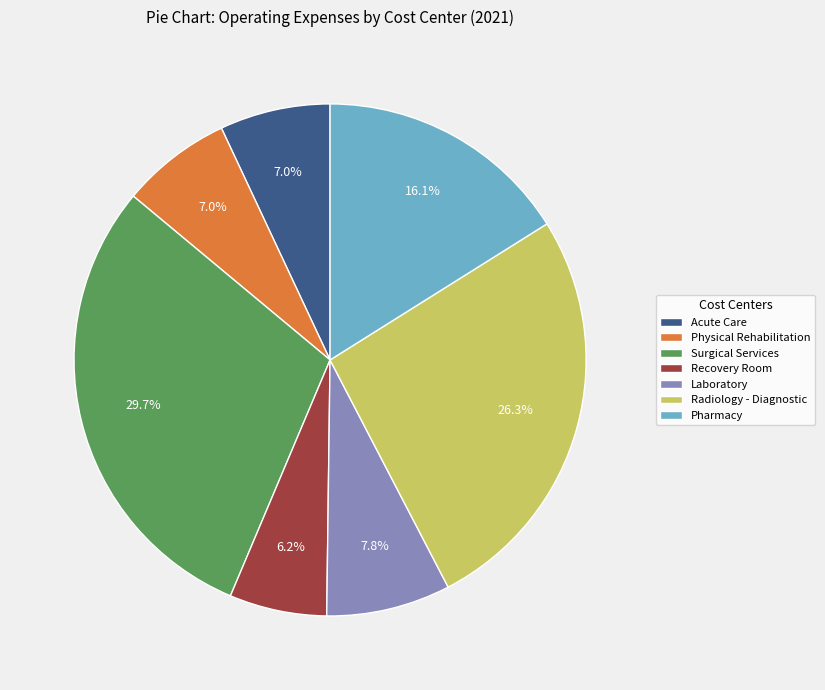

Which has a higher value, Recovery Room or Acute Care?

Acute Care